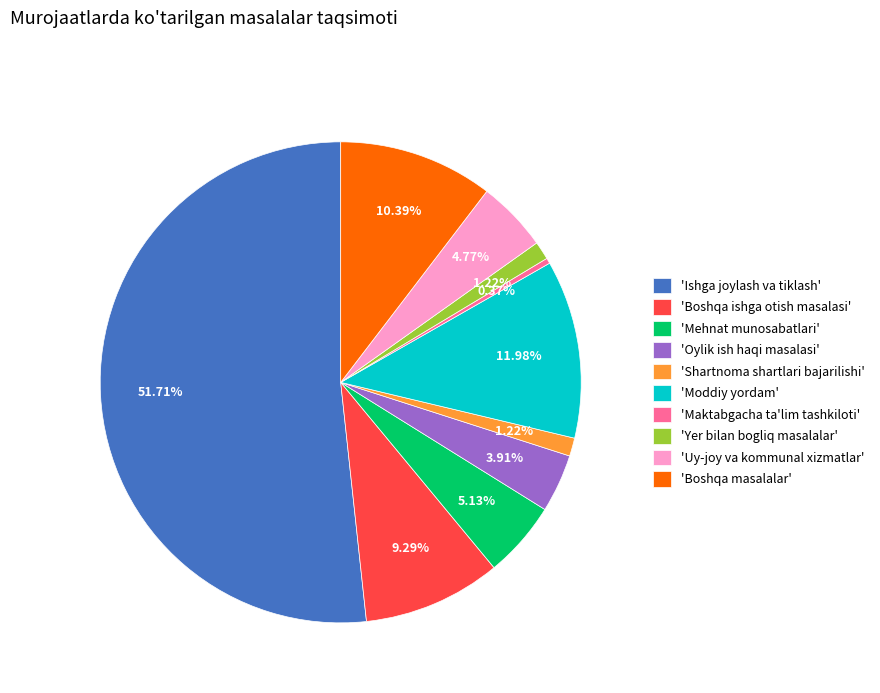

Which has a higher value, 'Uy-joy va kommunal xizmatlar' or 'Shartnoma shartlari bajarilishi'?

'Uy-joy va kommunal xizmatlar'